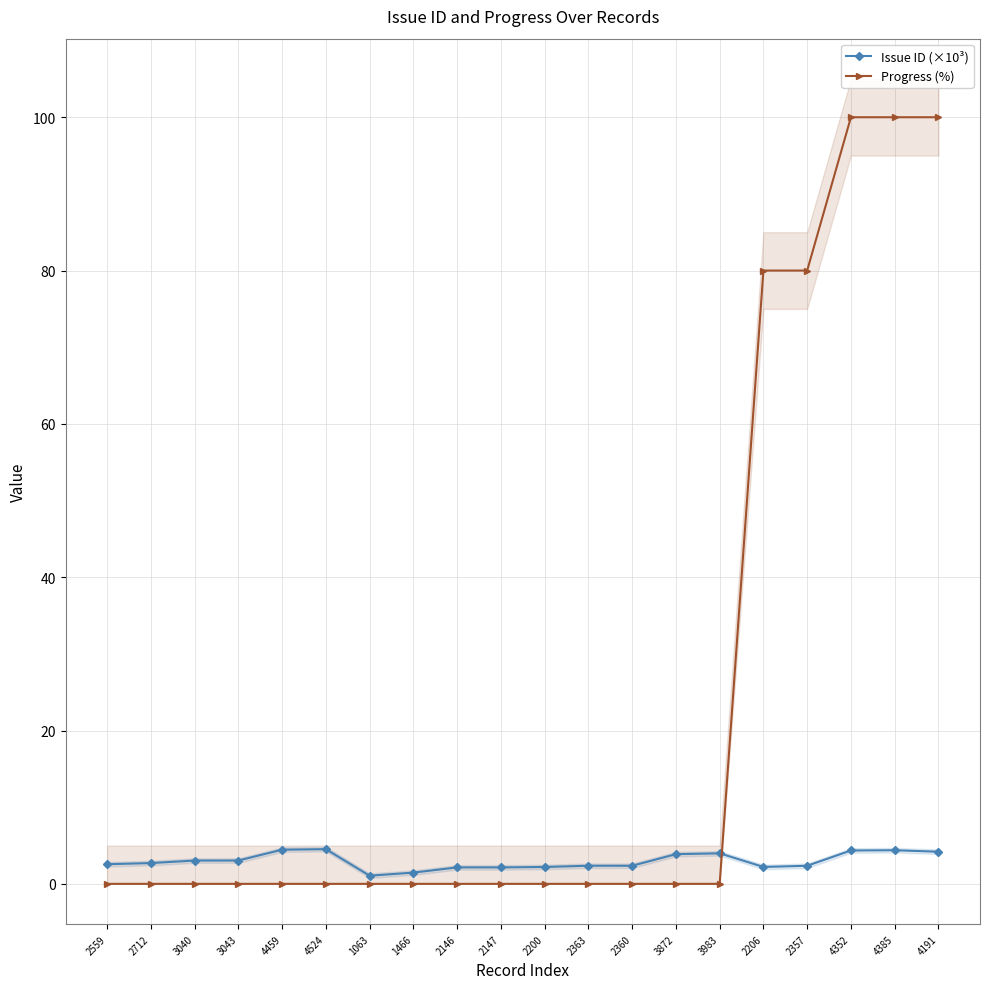

Reading left to right, what are all the values shown in this chart?

Issue ID (×10³): 2559=2.6	2712=2.7	3040=3.0	3043=3.0	4459=4.5	4524=4.5	1063=1.1	1466=1.5	2146=2.1	2147=2.1	2200=2.2	2363=2.4	2360=2.4	3872=3.9	3983=4.0	2206=2.2	2357=2.4	4352=4.4	4385=4.4	4191=4.2
Progress (%): 2559=0.0	2712=0.0	3040=0.0	3043=0.0	4459=0.0	4524=0.0	1063=0.0	1466=0.0	2146=0.0	2147=0.0	2200=0.0	2363=0.0	2360=0.0	3872=0.0	3983=0.0	2206=80.0	2357=80.0	4352=100.0	4385=100.0	4191=100.0